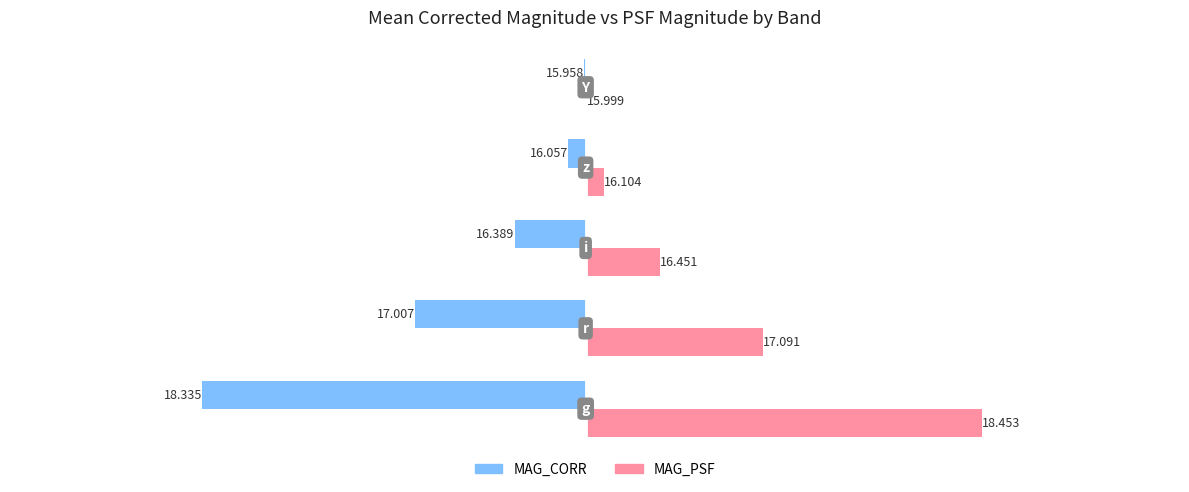

List the series in order of their peak value, lowest first.

MAG_CORR, MAG_PSF